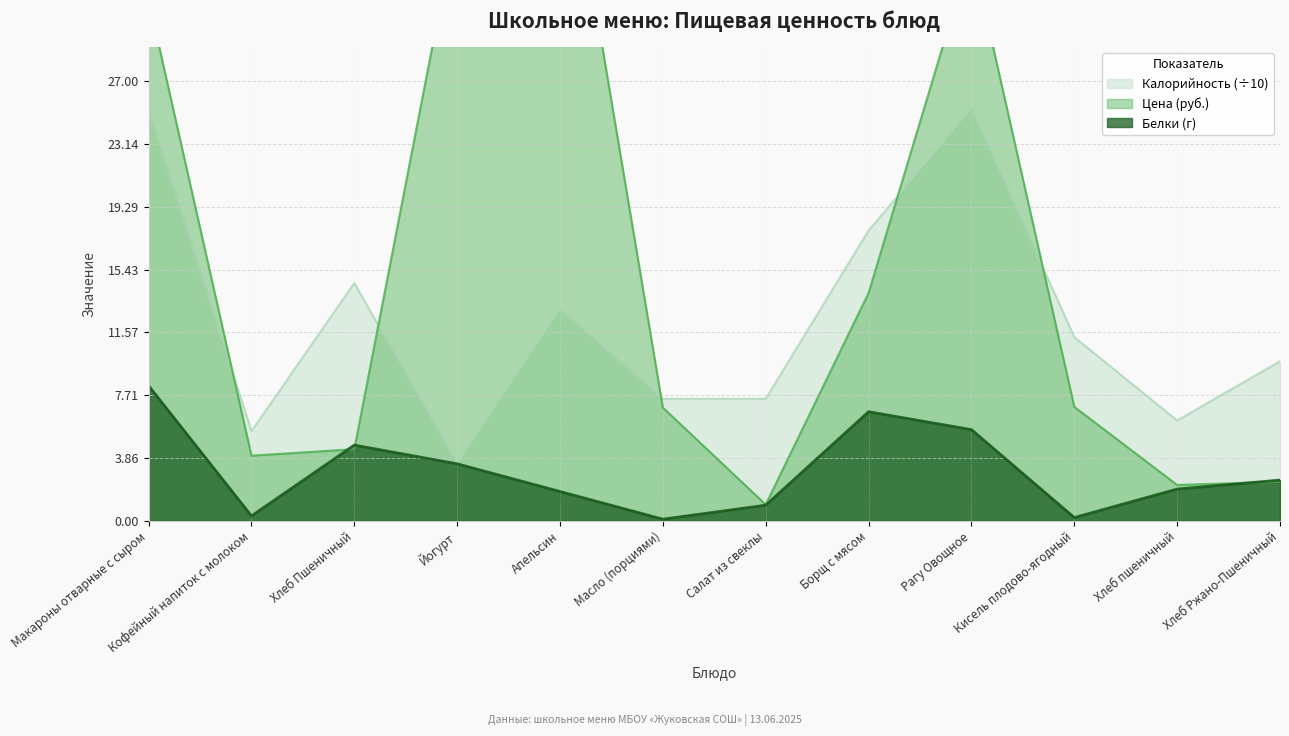

The Белки series shows 0.1 at Масло (порциями). True or false?

True